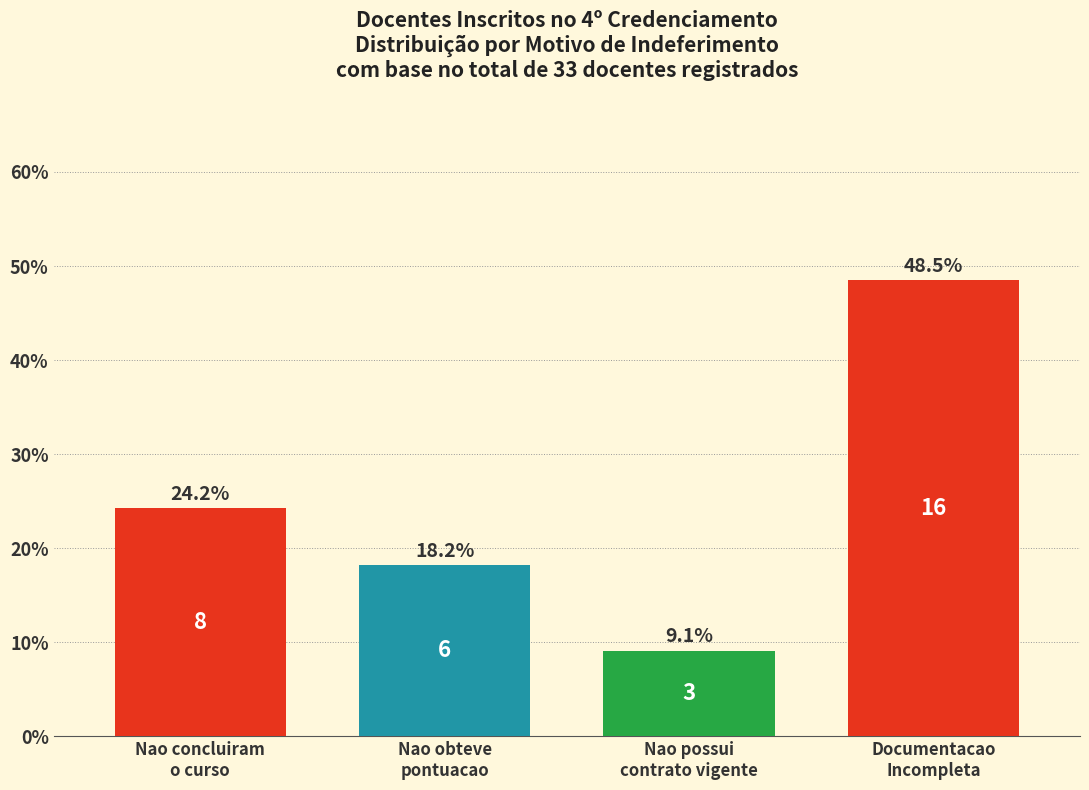

Reading right to left, list all the values displayed in this chart.

48.5	9.1	18.2	24.2